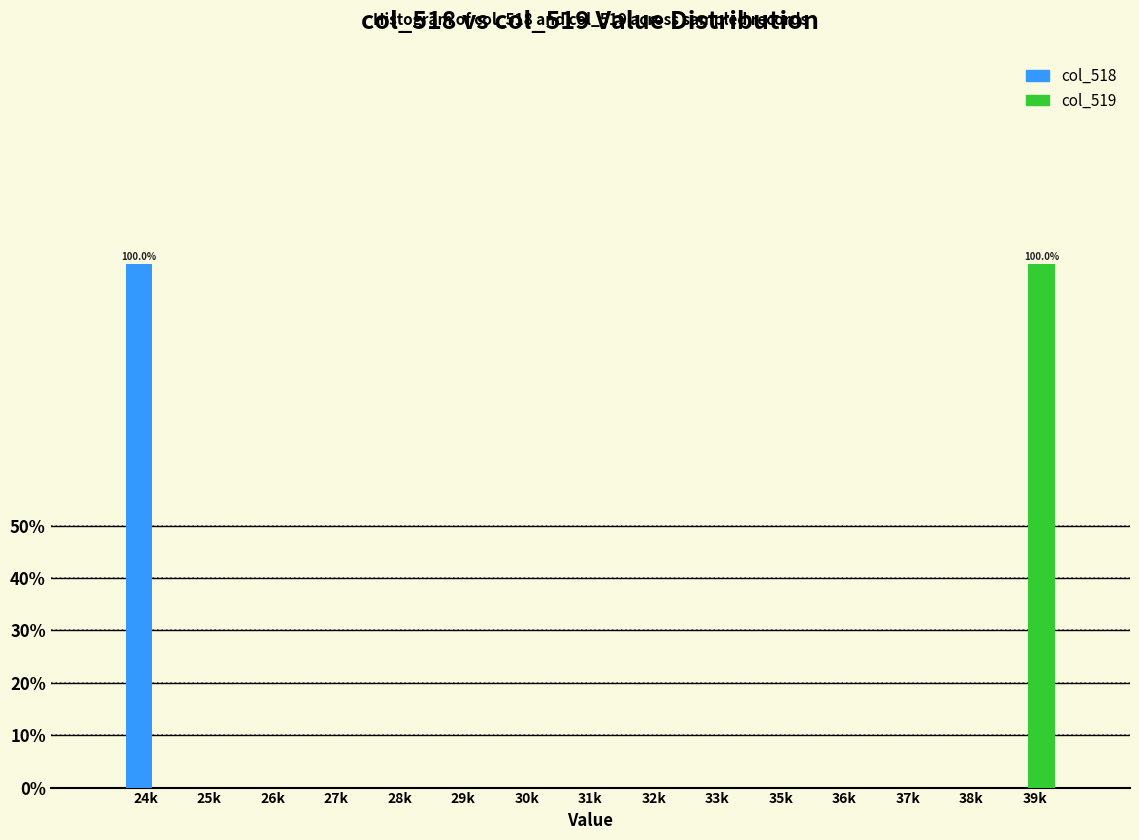

Reading right to left, list all the values displayed in this chart.

col_518: 39k=0	38k=0	37k=0	36k=0	35k=0	33k=0	32k=0	31k=0	30k=0	29k=0	28k=0	27k=0	26k=0	25k=0	24k=100
col_519: 39k=100	38k=0	37k=0	36k=0	35k=0	33k=0	32k=0	31k=0	30k=0	29k=0	28k=0	27k=0	26k=0	25k=0	24k=0